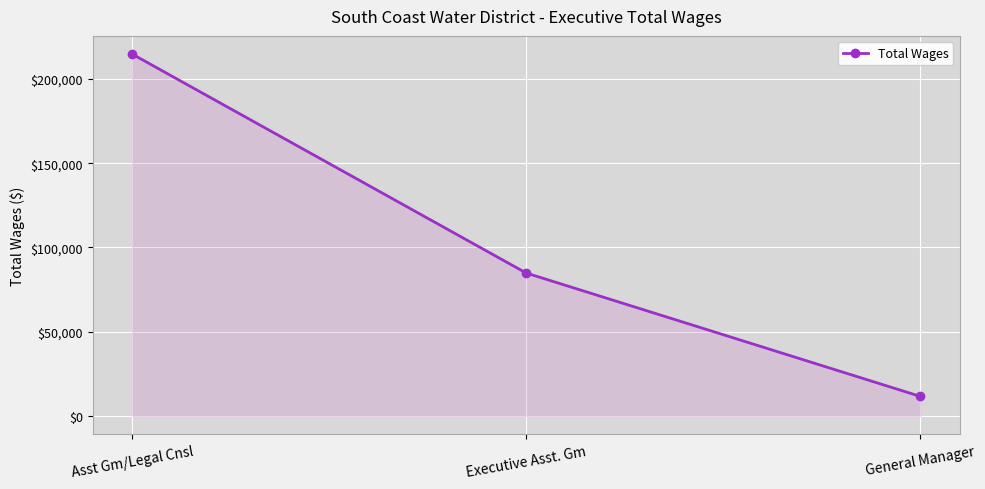

How many lines are shown in the chart?

1